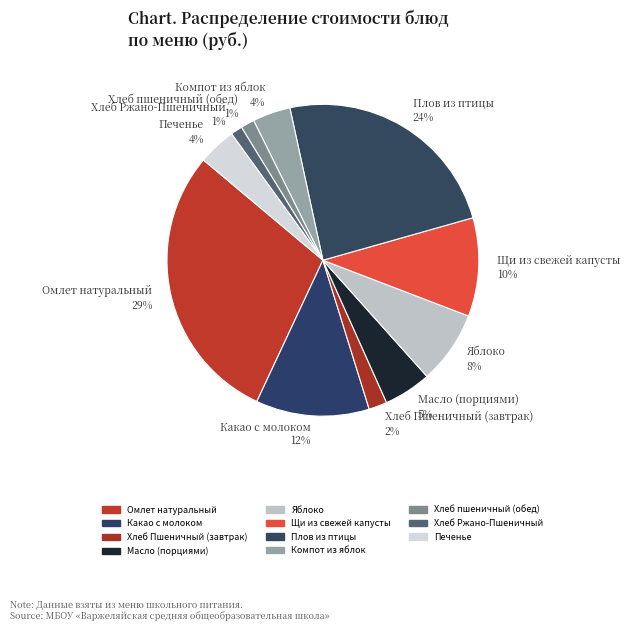

Count the number of slices in the pie.

11